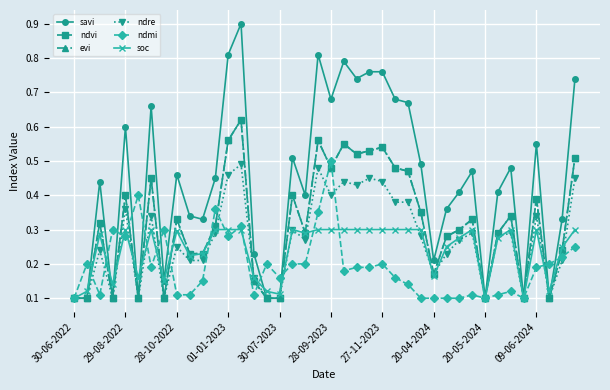

Does the chart have visible grid lines?

Yes